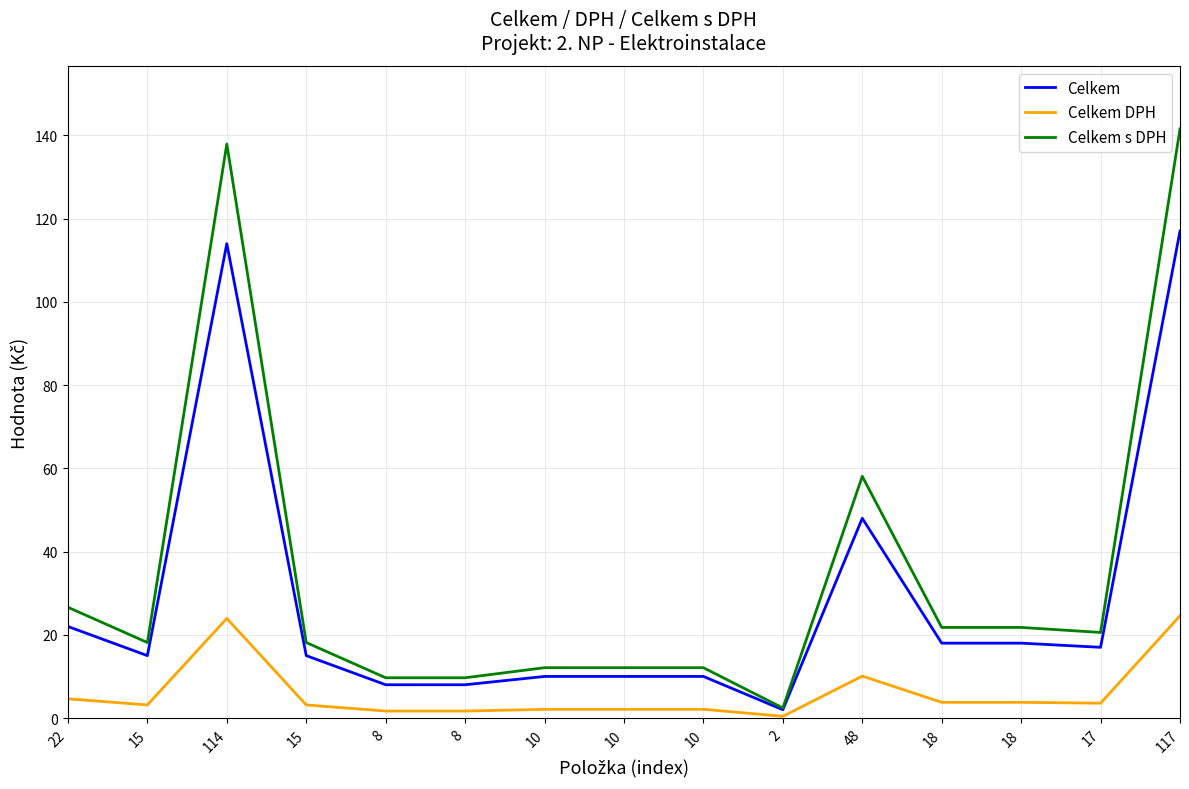

What is the smallest value displayed?

0.4